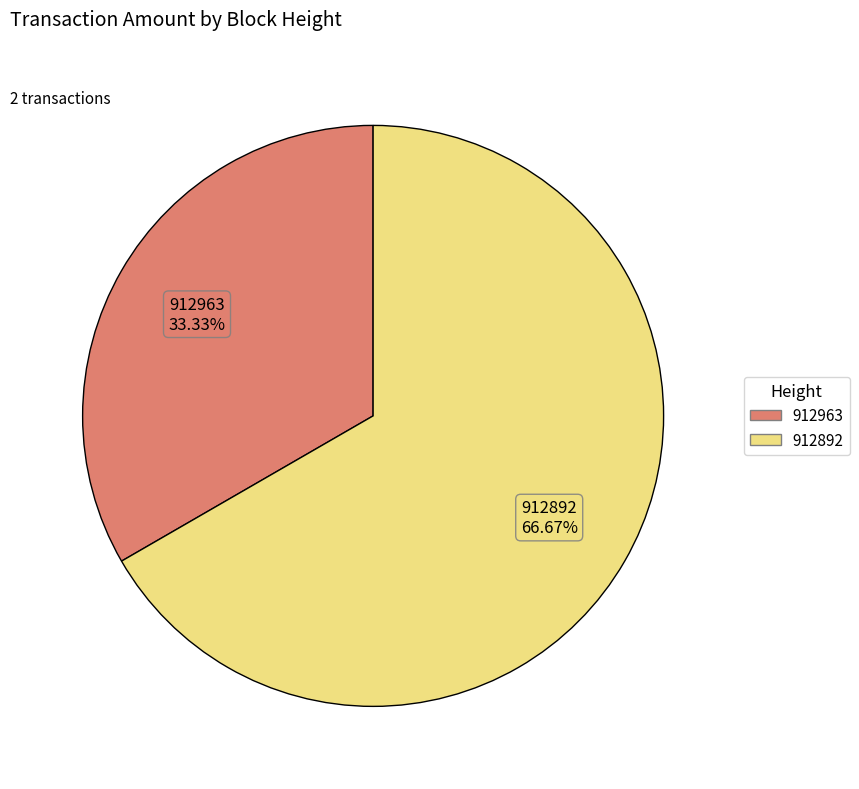

What percentage do 912963 and 912892 together represent?

100.0%